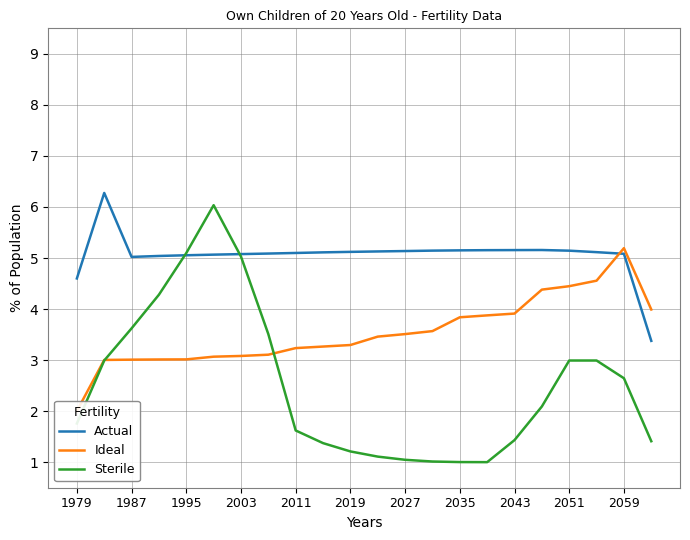

What is the lowest value of the Actual series?

3.4